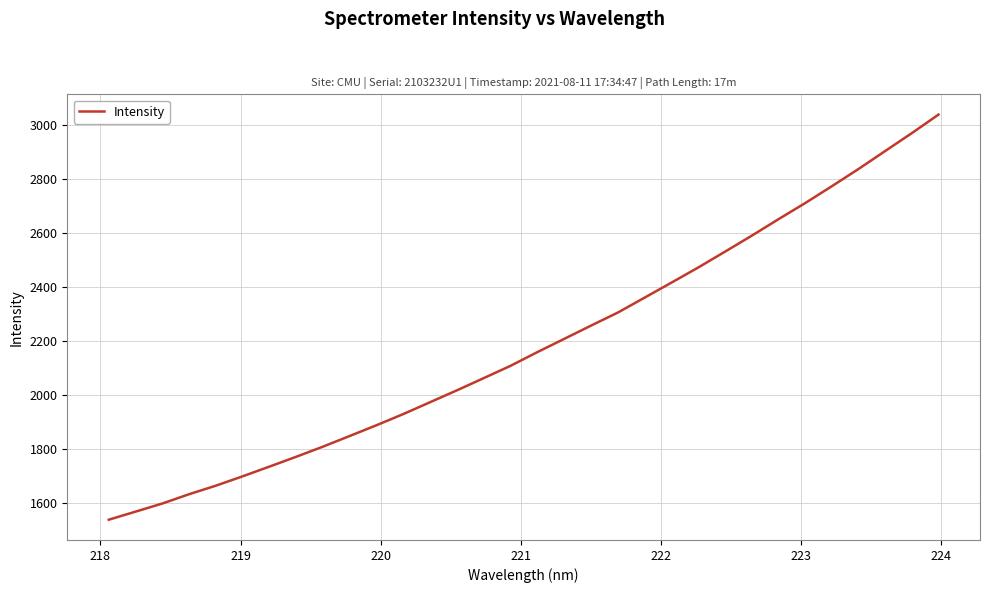

Reading left to right, list all the values displayed in this chart.

1539.6	1569.5	1599.5	1633.9	1665.5	1700.2	1736.1	1772.4	1810.0	1849.4	1889.1	1930.5	1974.3	2018.1	2063.1	2108.6	2159.2	2207.9	2256.9	2305.0	2360.1	2415.5	2471.3	2529.7	2588.8	2649.8	2709.5	2772.0	2835.9	2902.4	2968.8	3037.5